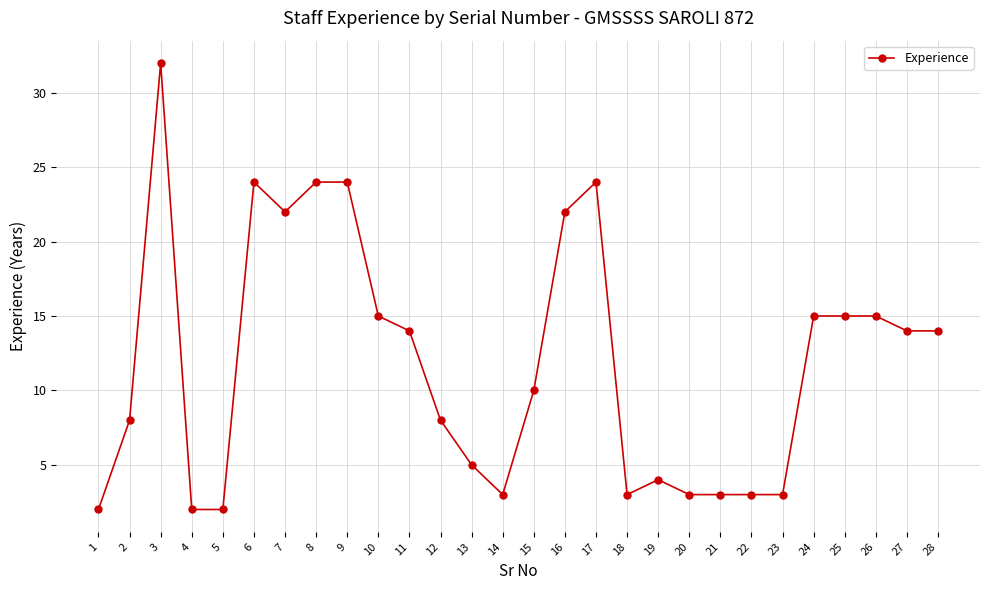

What is the value of the 17th point from the left?

24